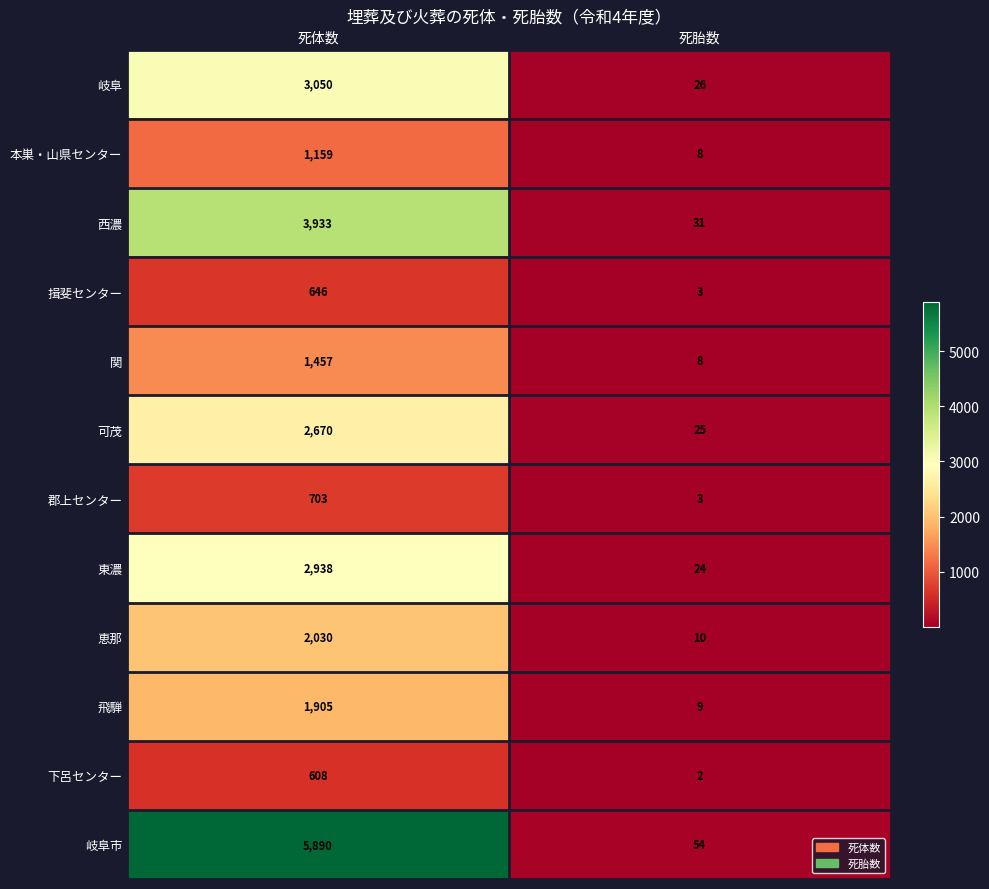

What is the spread (max minus min) of values at 死胎数?

52